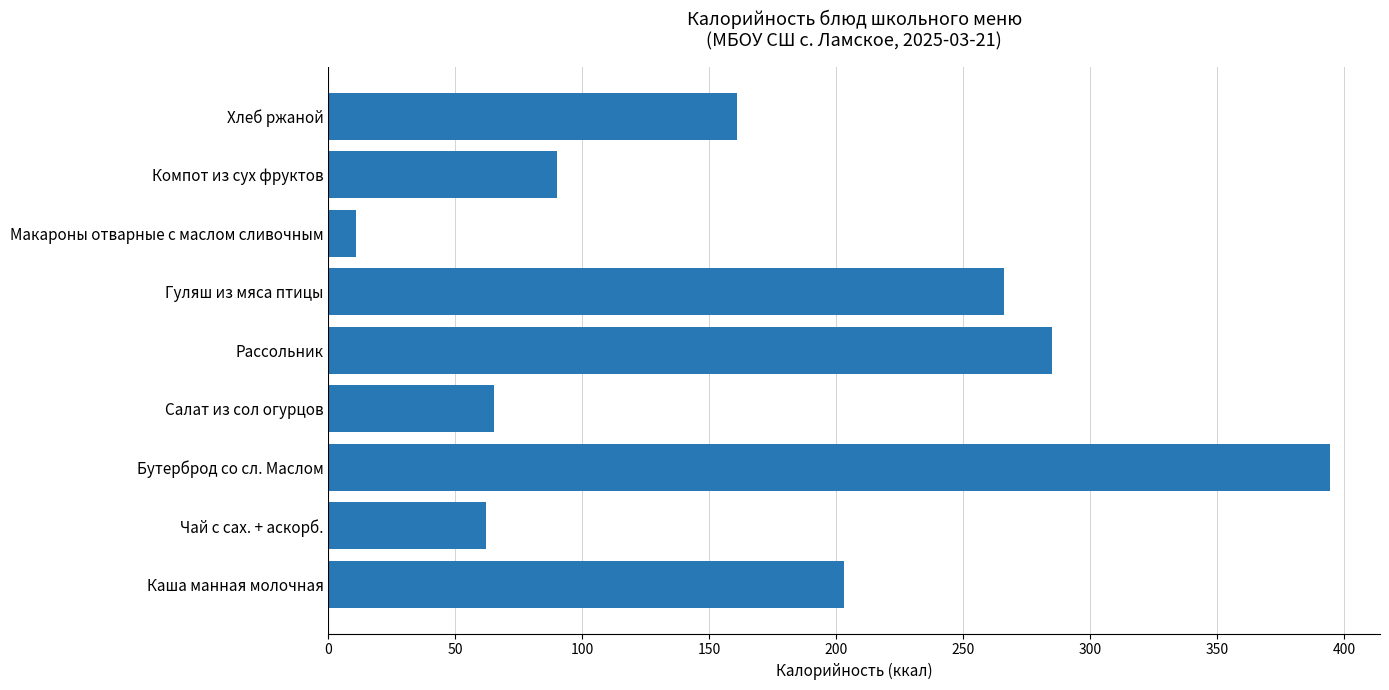

How many categories are shown in the chart?

9